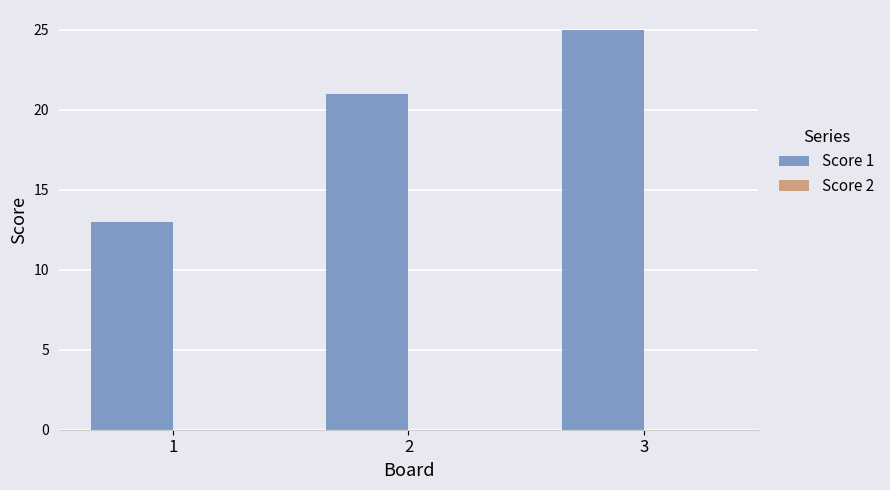

Which label corresponds to the largest value in the chart?

3